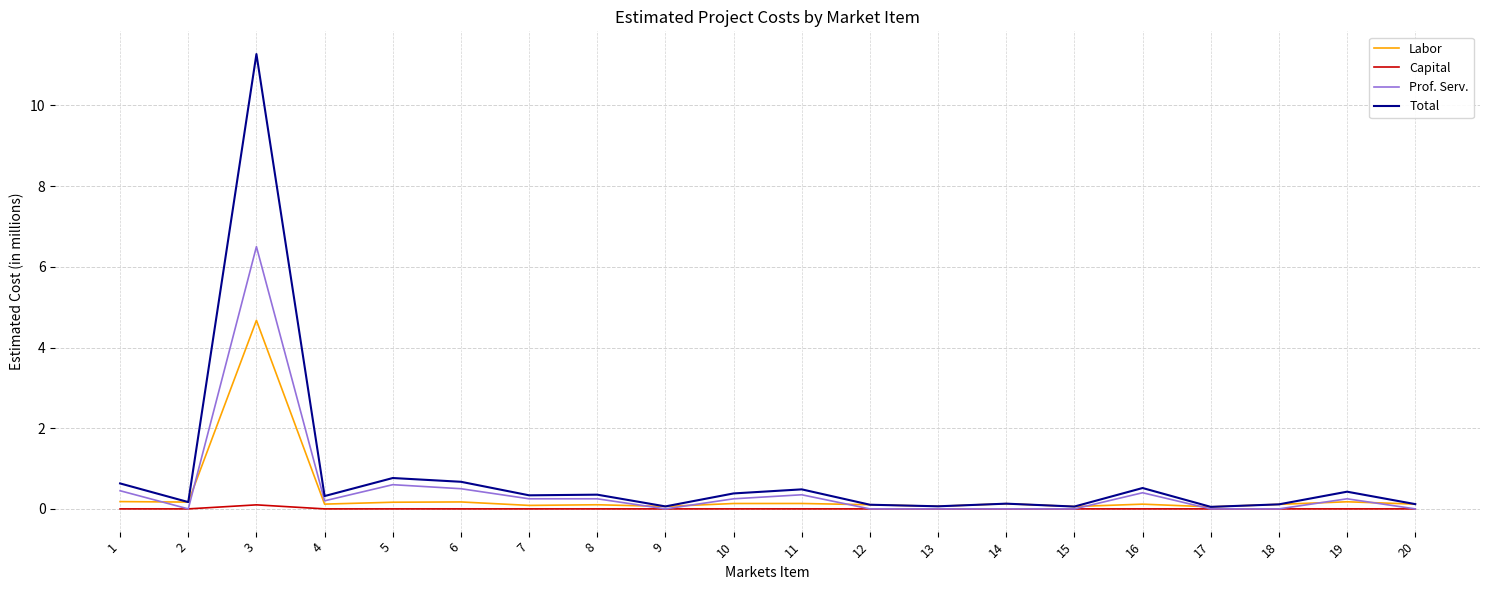

What are all the series names shown in the legend?

Labor, Capital, Prof. Serv., Total